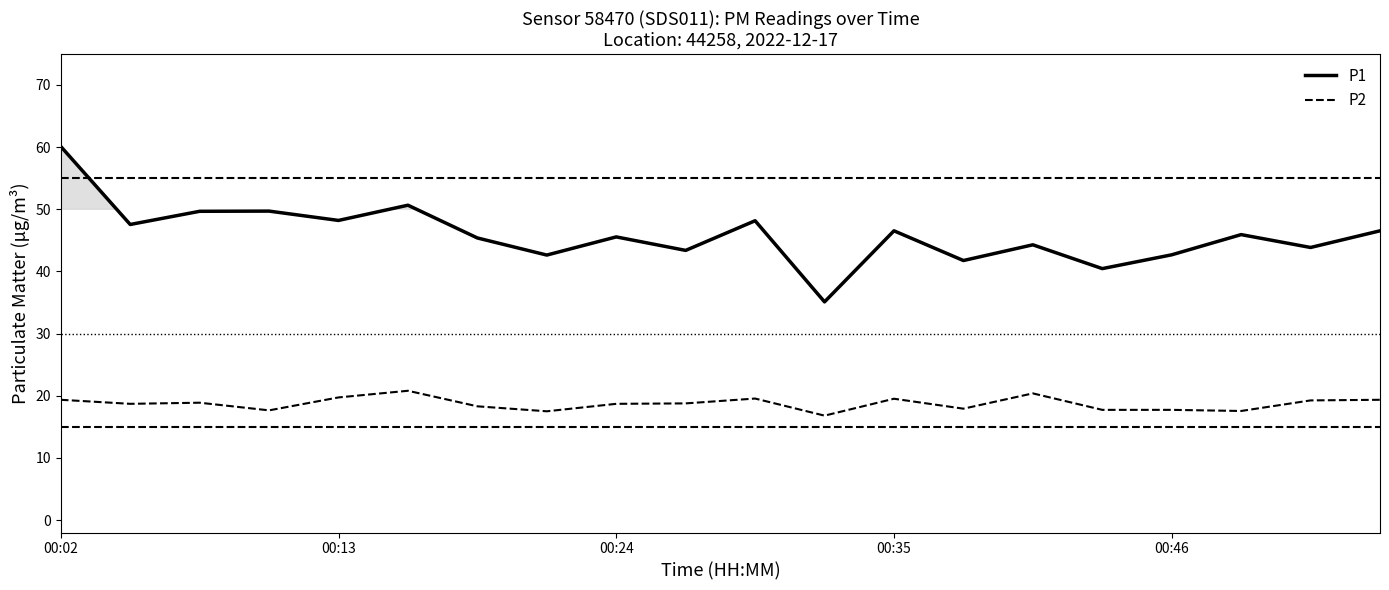

What is the lowest value of the P1 series?

35.1